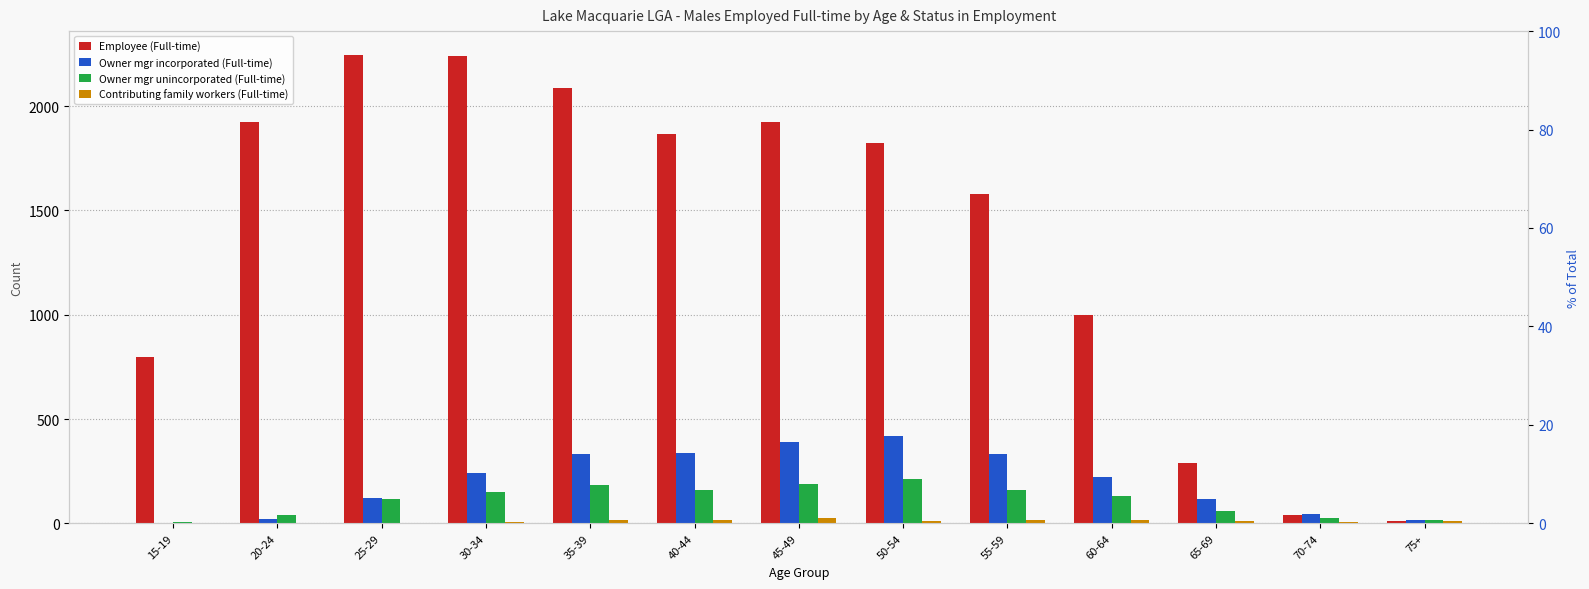

What value does the Contributing family workers (Full-time) series have at 55-59?

16